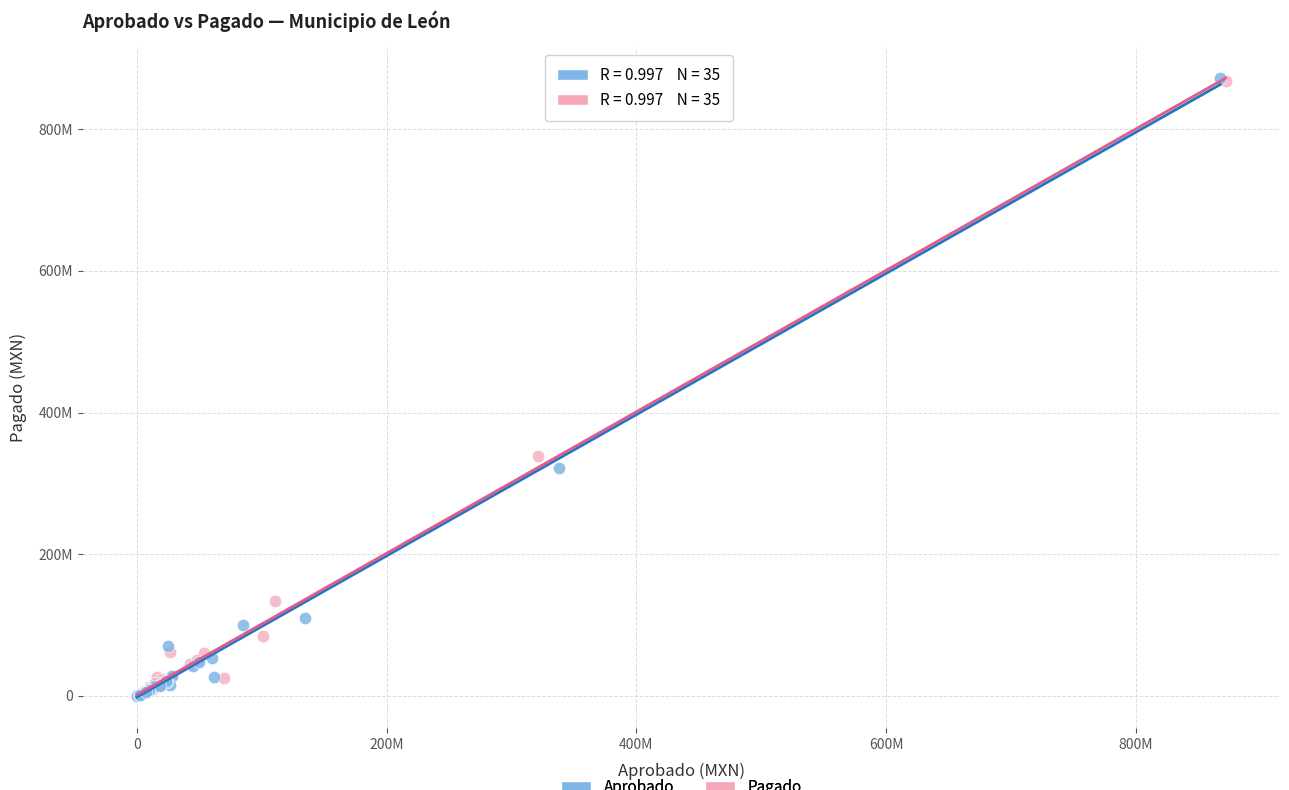

What are all the series names shown in the legend?

Aprobado, Pagado